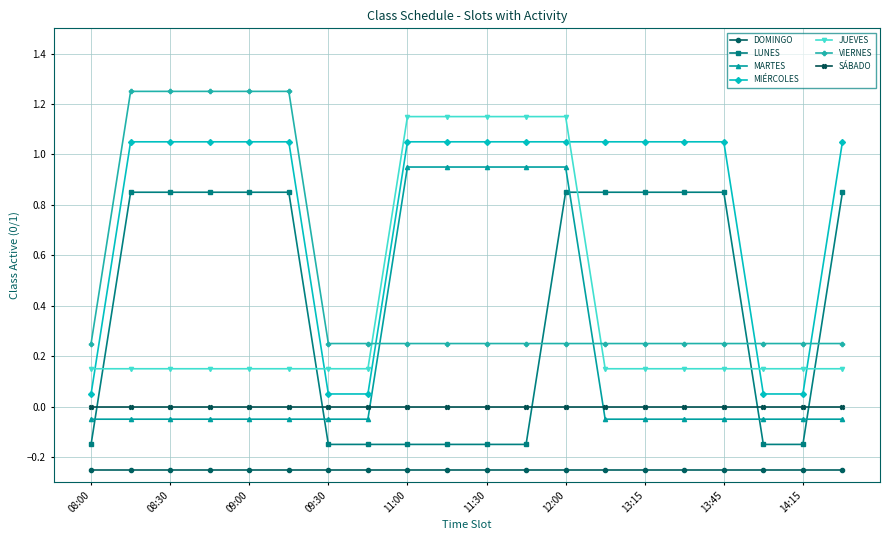

What is the difference between the maximum and minimum values in the LUNES series?

1.0